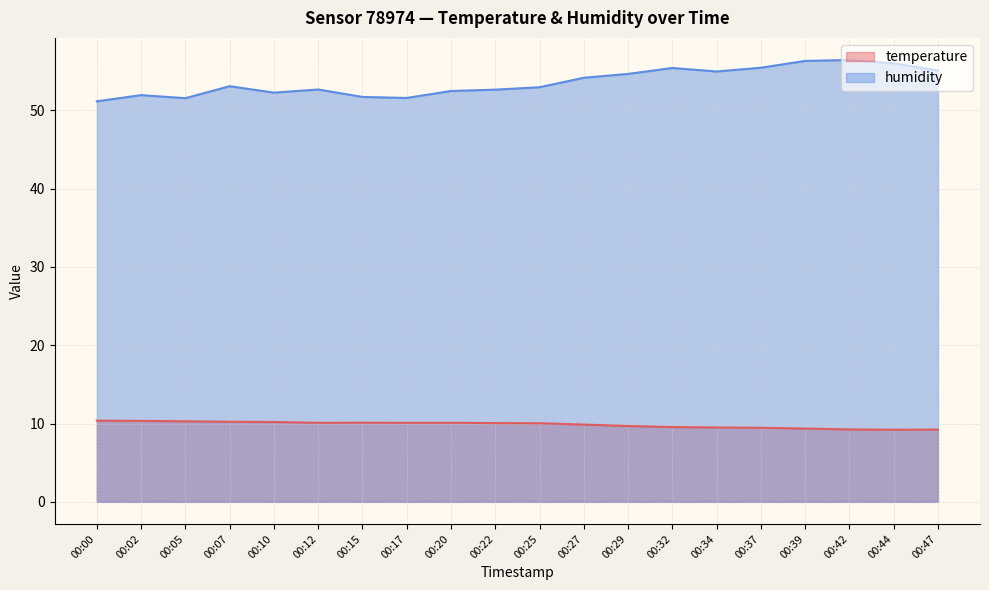

List the series in order of their peak value, lowest first.

temperature, humidity